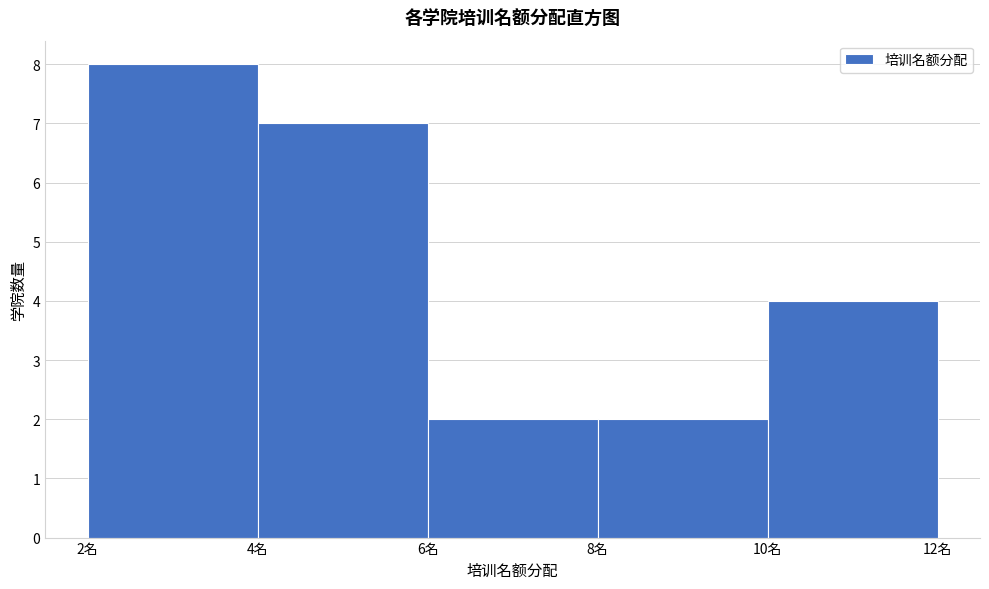

Reading left to right, extract all data points from this chart.

8	7	2	2	4